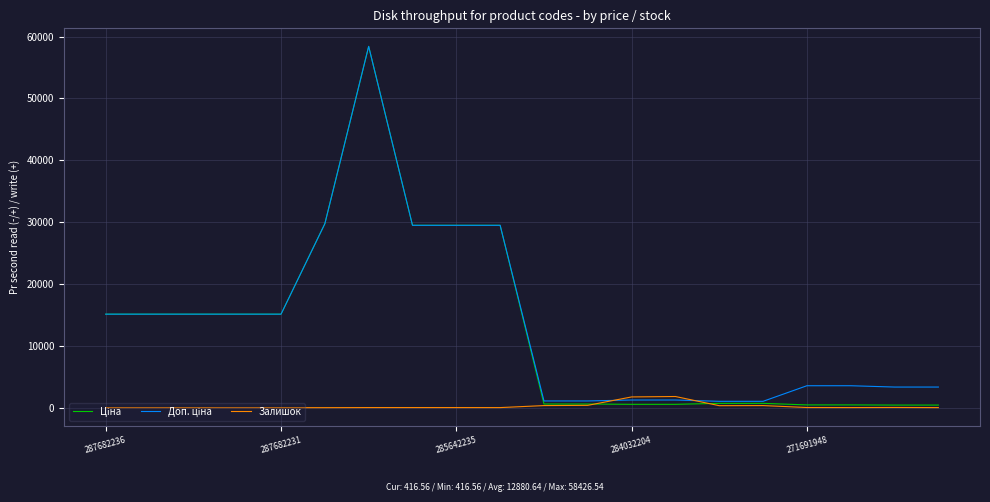

What is the difference between the maximum and second lowest values in the Доп. ціна series?

57401.9